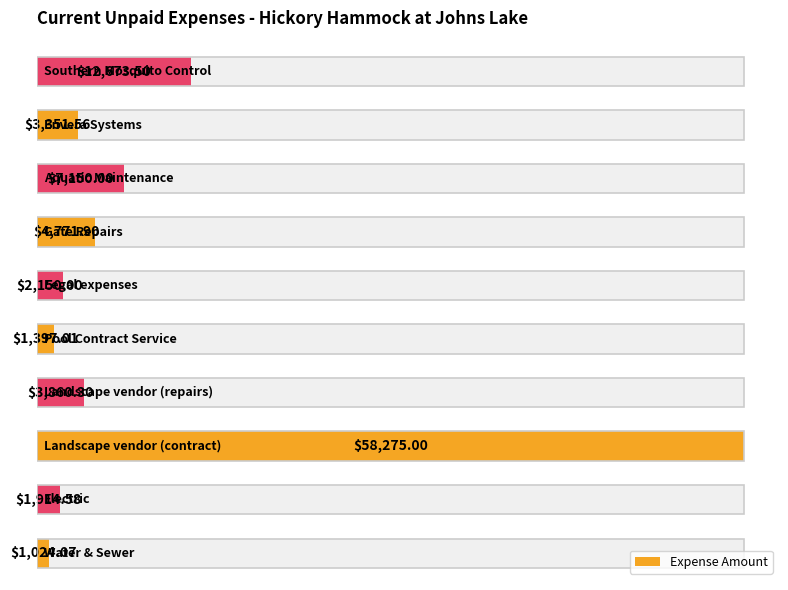

Between 8 and 0, which is larger?

8